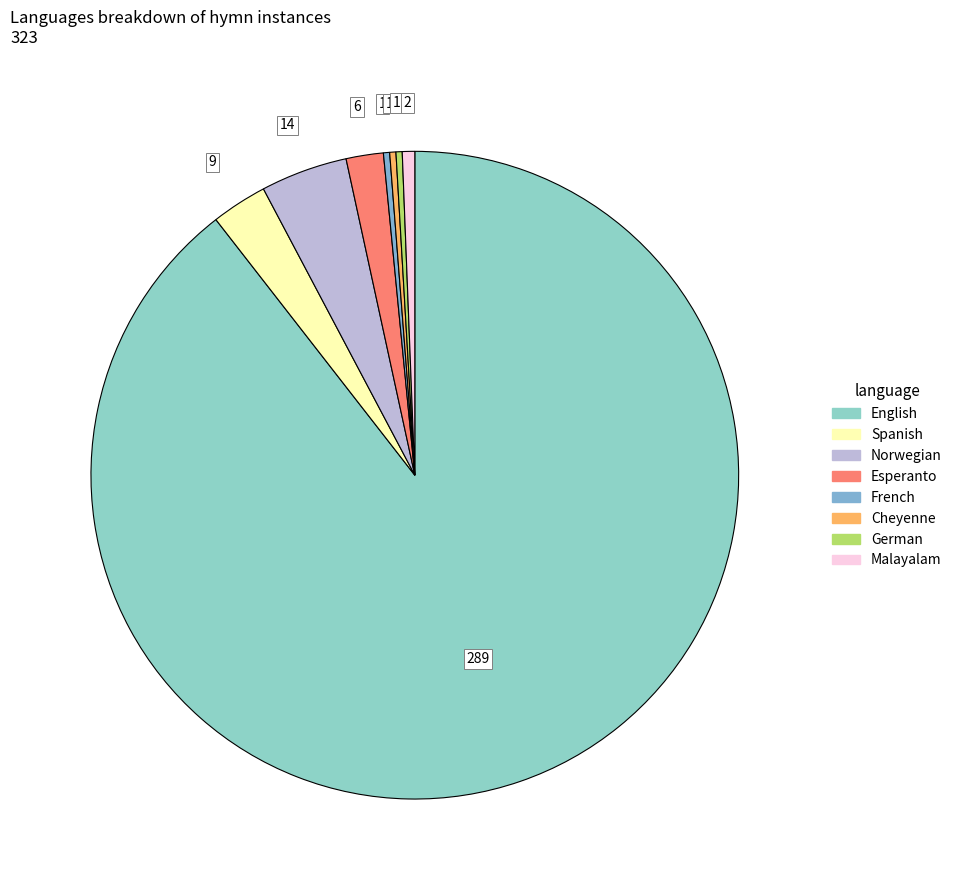

True or false: Norwegian accounts for 19% of the total.

False